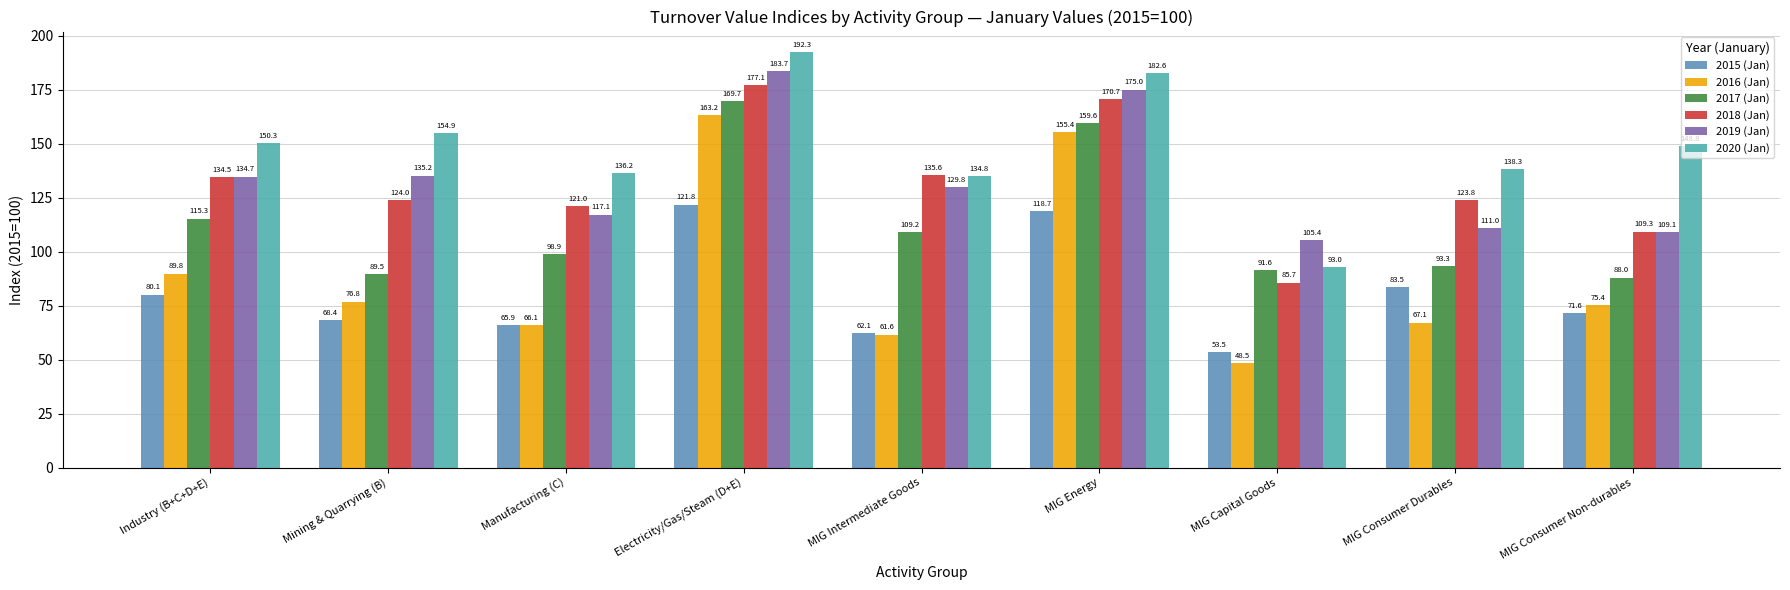

Reading left to right, transcribe all the data shown in this chart.

2015 (Jan): 80.1	68.4	65.9	121.8	62.1	118.7	53.5	83.5	71.6
2016 (Jan): 89.8	76.8	66.1	163.2	61.6	155.4	48.5	67.1	75.4
2017 (Jan): 115.3	89.5	98.9	169.7	109.2	159.6	91.6	93.3	88.0
2018 (Jan): 134.5	124.0	121.0	177.1	135.6	170.7	85.7	123.8	109.3
2019 (Jan): 134.7	135.2	117.1	183.7	129.8	175.0	105.4	111.0	109.1
2020 (Jan): 150.3	154.9	136.2	192.3	134.8	182.6	93.0	138.3	148.8